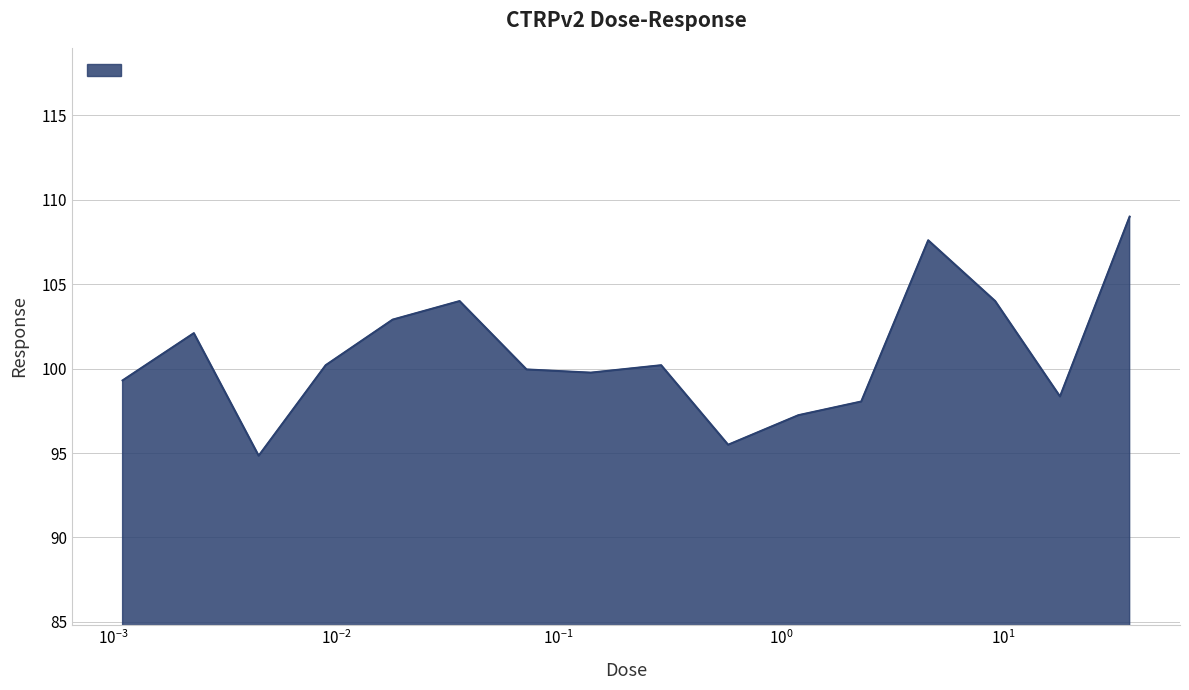

What is the maximum value shown in the chart?

109.0